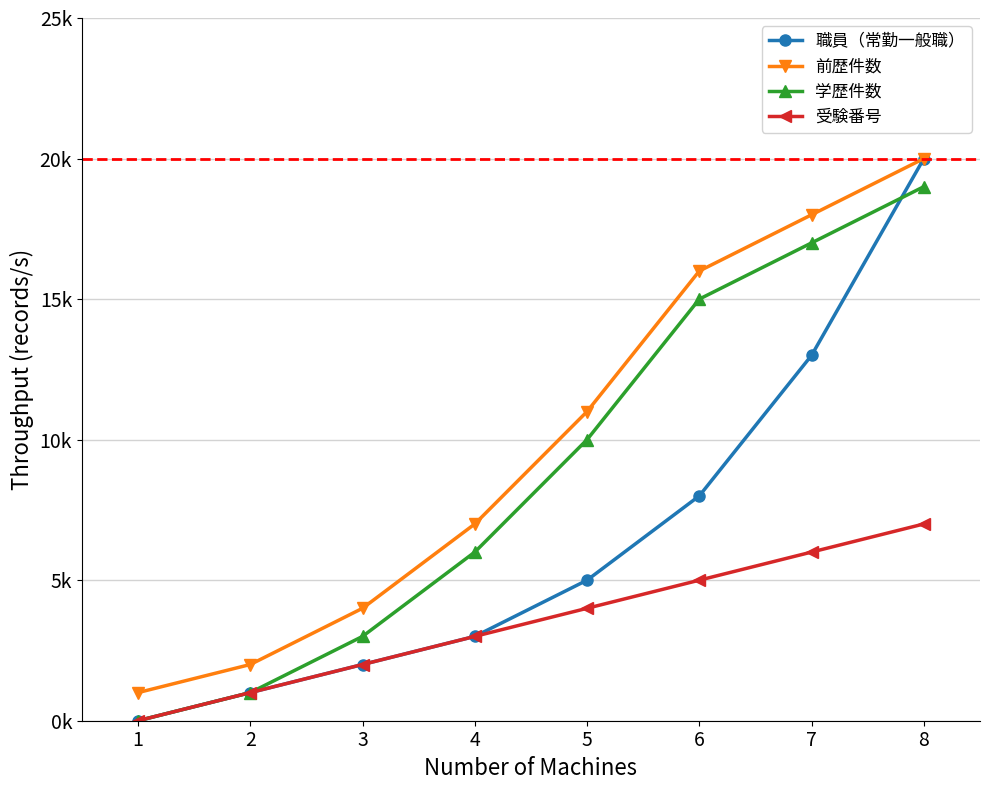

Which category has the highest value in the 職員（常勤一般職） series?

8